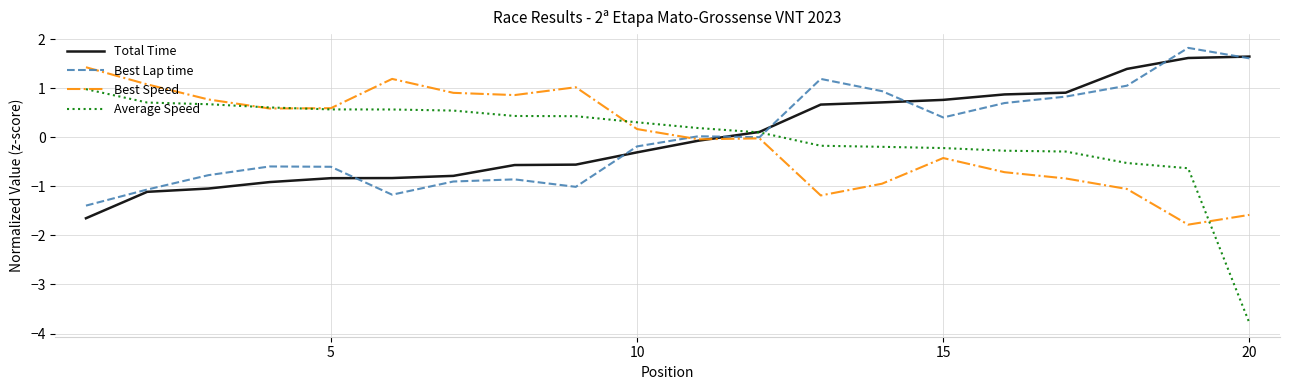

True or false: Average Speed and Best Lap time cross at least once.

True